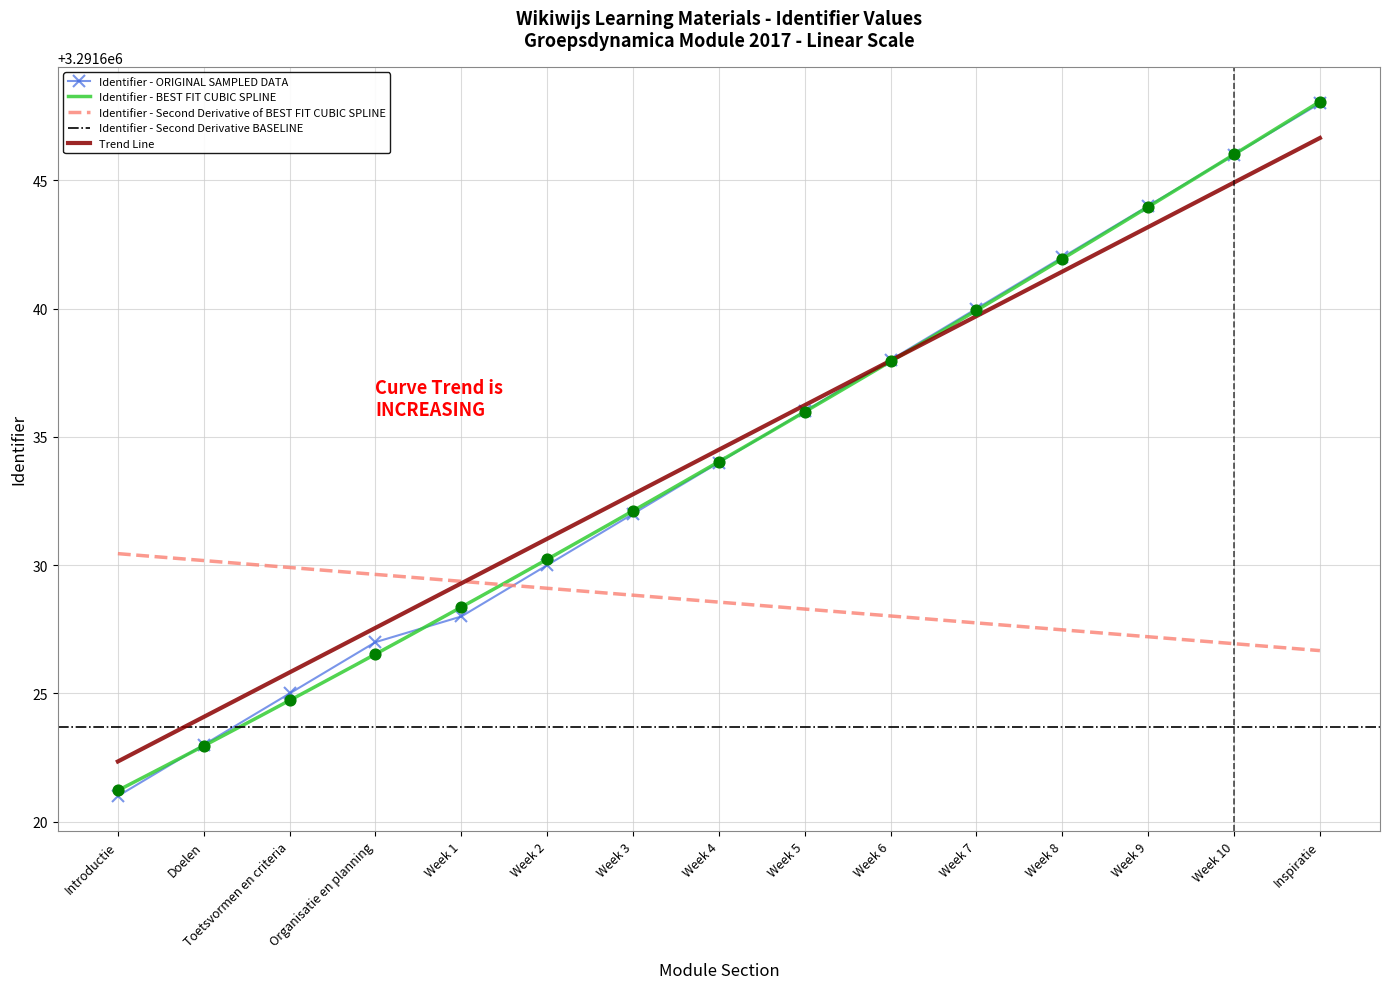

Between Week 10 and Toetsvormen en criteria, which is larger?

Week 10